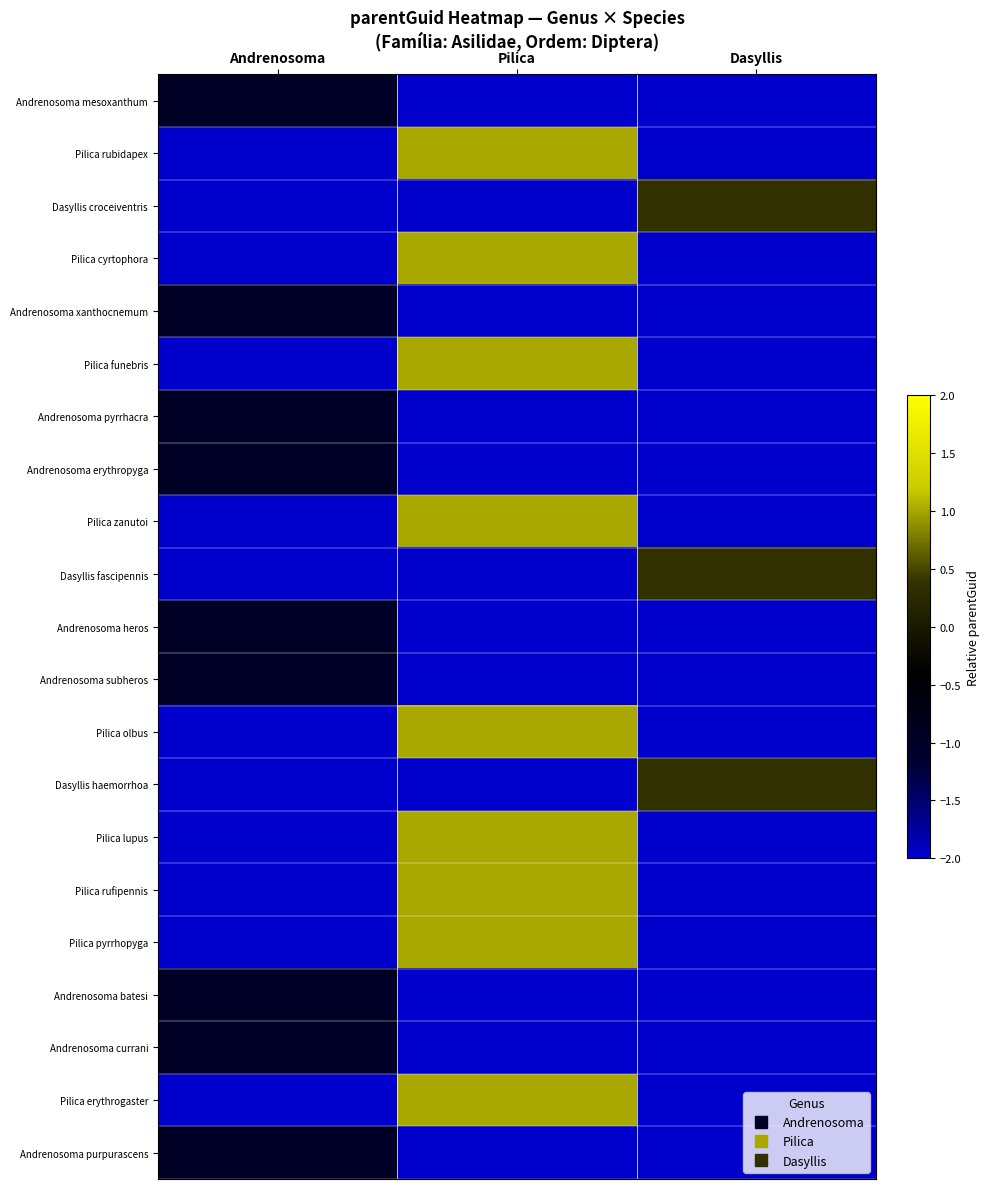

Reading right to left, what are all the values shown in this chart?

Andrenosoma mesoxanthum: Dasyllis=-2.0	Pilica=-2.0	Andrenosoma=-1.0
Pilica rubidapex: Dasyllis=-2.0	Pilica=1.0	Andrenosoma=-2.0
Dasyllis croceiventris: Dasyllis=0.3	Pilica=-2.0	Andrenosoma=-2.0
Pilica cyrtophora: Dasyllis=-2.0	Pilica=1.0	Andrenosoma=-2.0
Andrenosoma xanthocnemum: Dasyllis=-2.0	Pilica=-2.0	Andrenosoma=-1.0
Pilica funebris: Dasyllis=-2.0	Pilica=1.0	Andrenosoma=-2.0
Andrenosoma pyrrhacra: Dasyllis=-2.0	Pilica=-2.0	Andrenosoma=-1.0
Andrenosoma erythropyga: Dasyllis=-2.0	Pilica=-2.0	Andrenosoma=-1.0
Pilica zanutoi: Dasyllis=-2.0	Pilica=1.0	Andrenosoma=-2.0
Dasyllis fascipennis: Dasyllis=0.3	Pilica=-2.0	Andrenosoma=-2.0
Andrenosoma heros: Dasyllis=-2.0	Pilica=-2.0	Andrenosoma=-1.0
Andrenosoma subheros: Dasyllis=-2.0	Pilica=-2.0	Andrenosoma=-1.0
Pilica olbus: Dasyllis=-2.0	Pilica=1.0	Andrenosoma=-2.0
Dasyllis haemorrhoa: Dasyllis=0.3	Pilica=-2.0	Andrenosoma=-2.0
Pilica lupus: Dasyllis=-2.0	Pilica=1.0	Andrenosoma=-2.0
Pilica rufipennis: Dasyllis=-2.0	Pilica=1.0	Andrenosoma=-2.0
Pilica pyrrhopyga: Dasyllis=-2.0	Pilica=1.0	Andrenosoma=-2.0
Andrenosoma batesi: Dasyllis=-2.0	Pilica=-2.0	Andrenosoma=-1.0
Andrenosoma currani: Dasyllis=-2.0	Pilica=-2.0	Andrenosoma=-1.0
Pilica erythrogaster: Dasyllis=-2.0	Pilica=1.0	Andrenosoma=-2.0
Andrenosoma purpurascens: Dasyllis=-2.0	Pilica=-2.0	Andrenosoma=-1.0